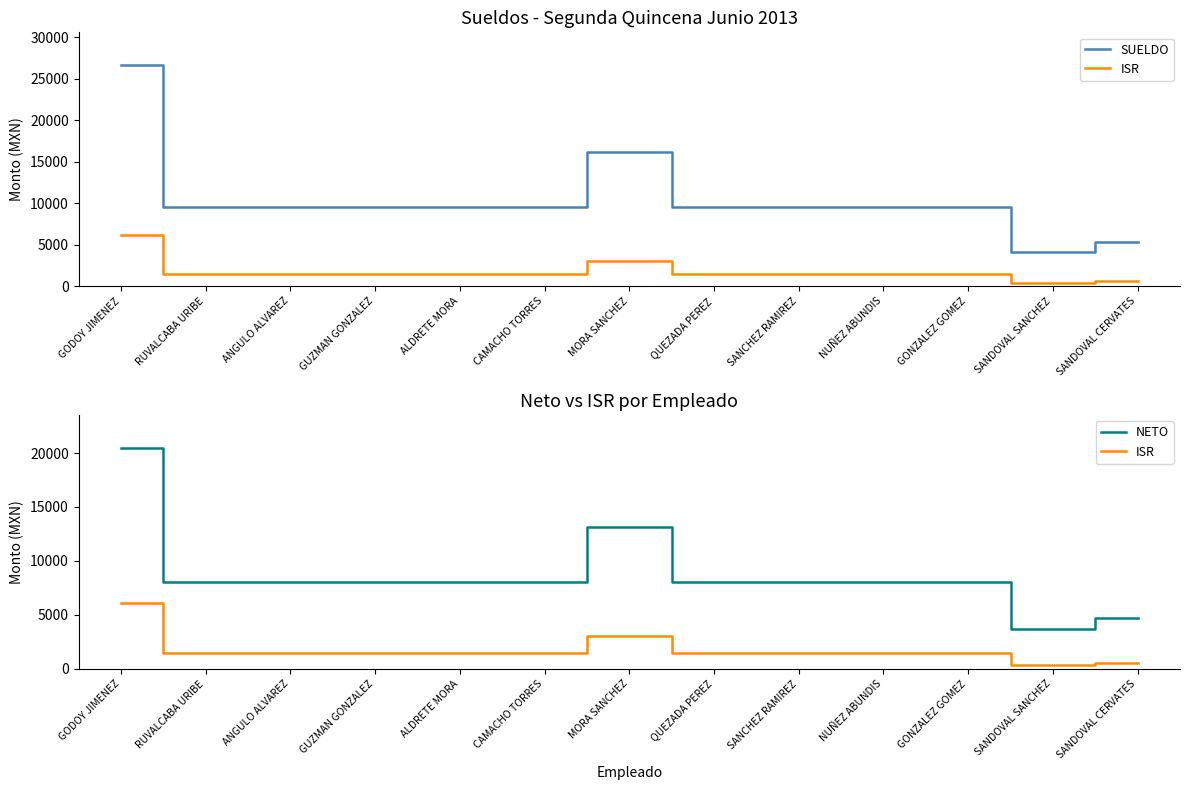

What is the total value across all series at QUEZADA PEREZ?

19154